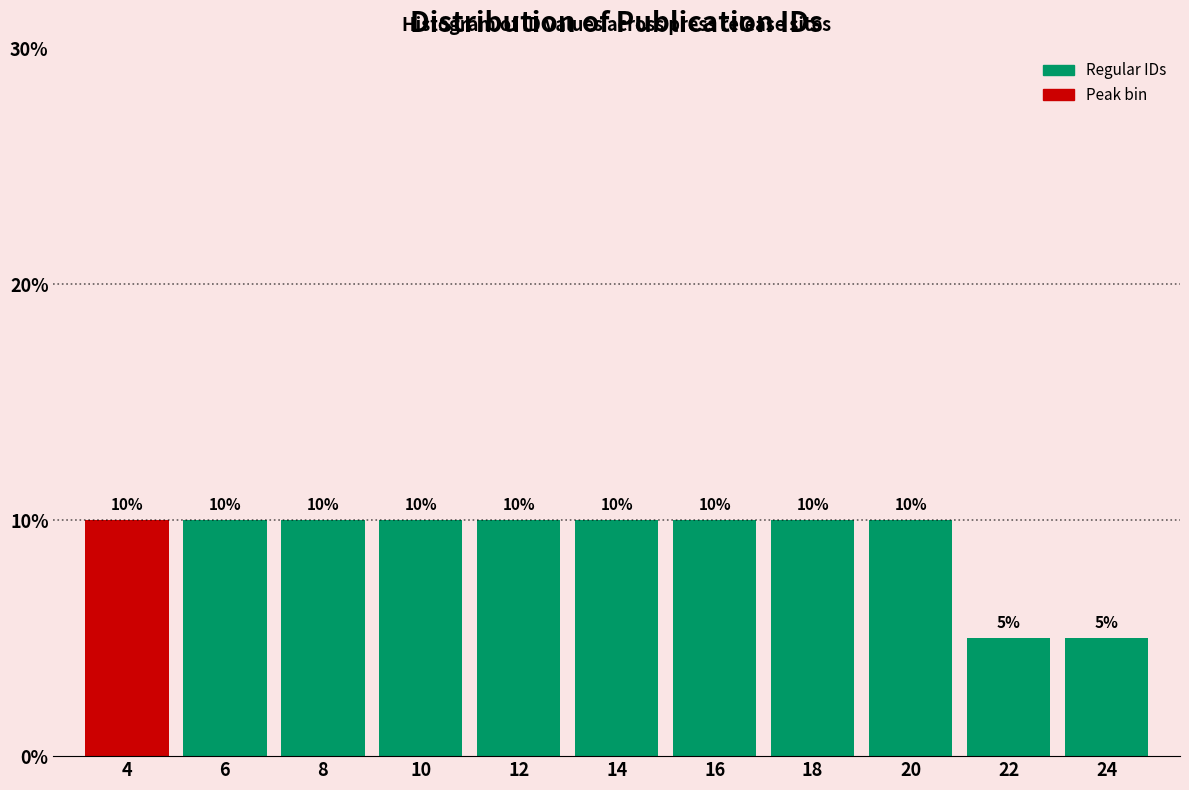

Reading right to left, transcribe all the data shown in this chart.

5	5	10	10	10	10	10	10	10	10	10